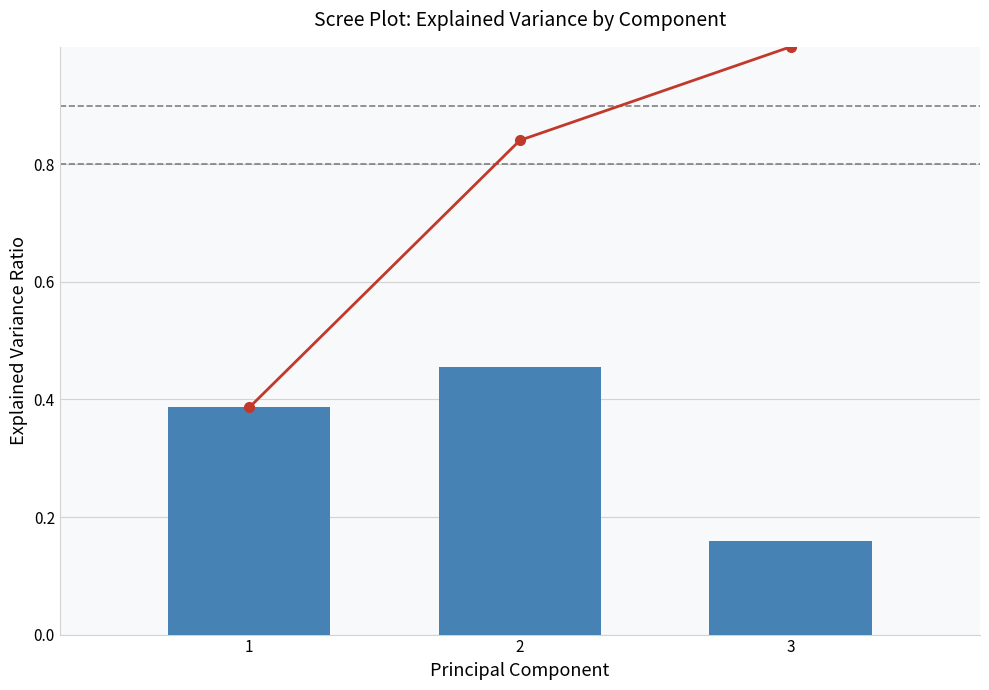

How many distinct data groups are displayed?

2